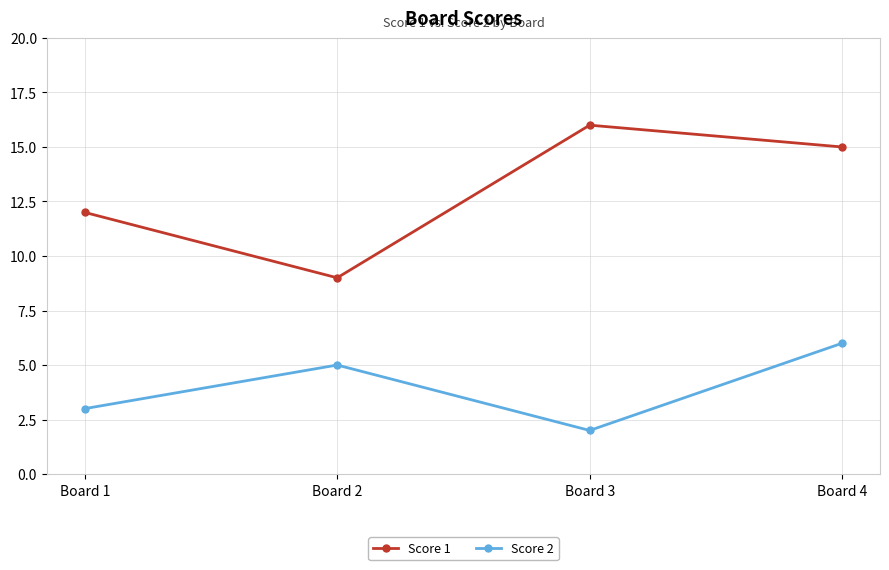

How many data points in Score 1 are less than 15?

2